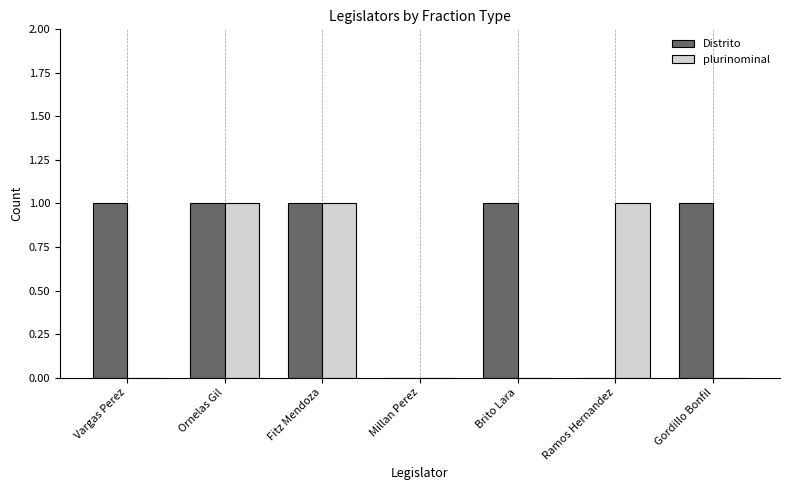

Reading left to right, extract all data points from this chart.

Distrito: 1	1	1	0	1	0	1
plurinominal: 0	1	1	0	0	1	0